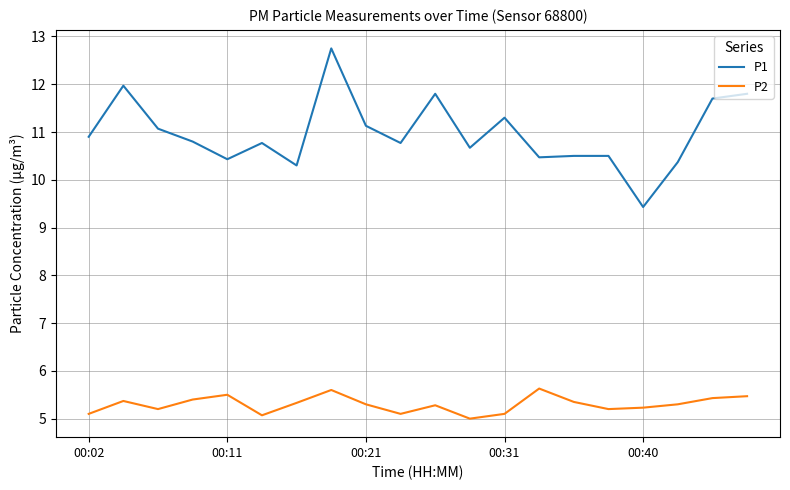

Which series has the largest range (max minus min)?

P1